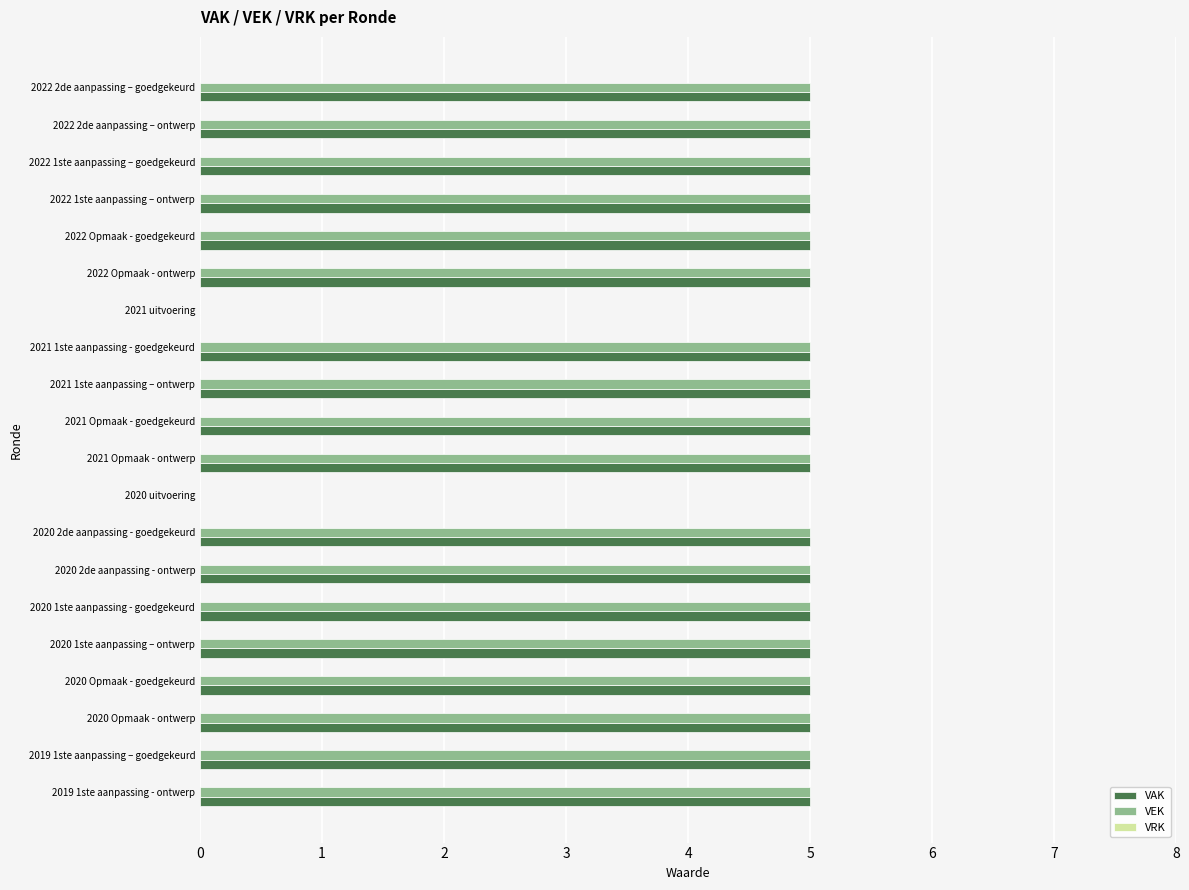

What is the sum of the VAK values at 2019 1ste aanpassing - ontwerp and 2022 Opmaak - ontwerp?

10